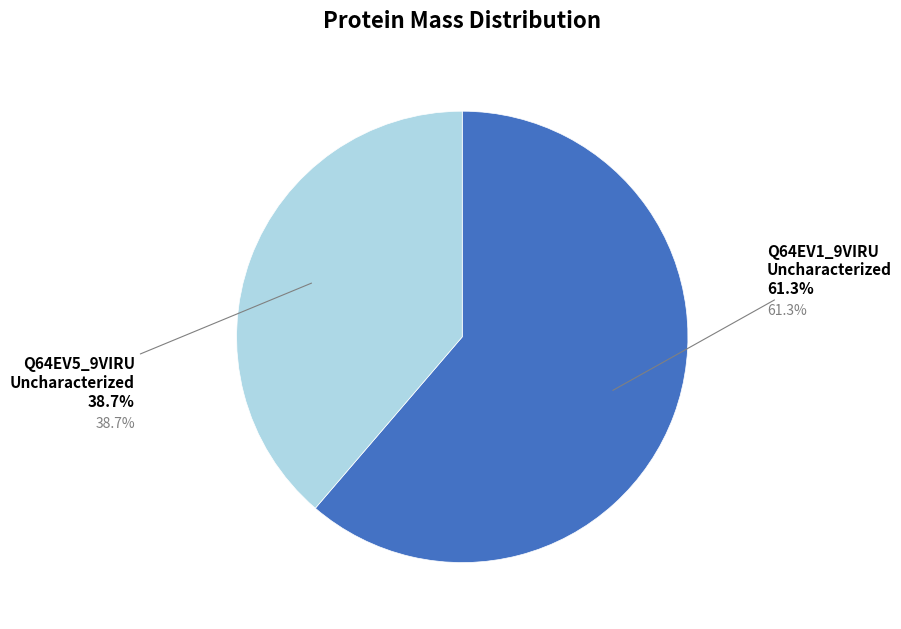

What is the smallest slice in the pie chart?

tr|Q64EV5|Q64EV5_9VIRU Uncharacterized